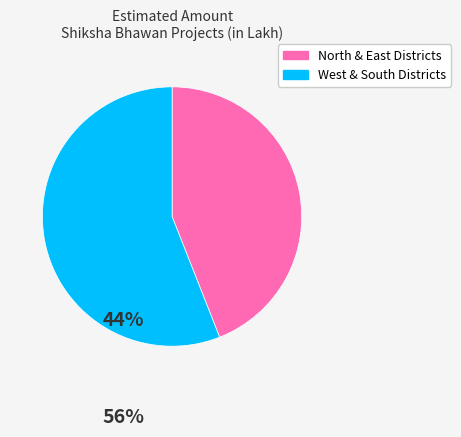

How many segments does this pie chart have?

2